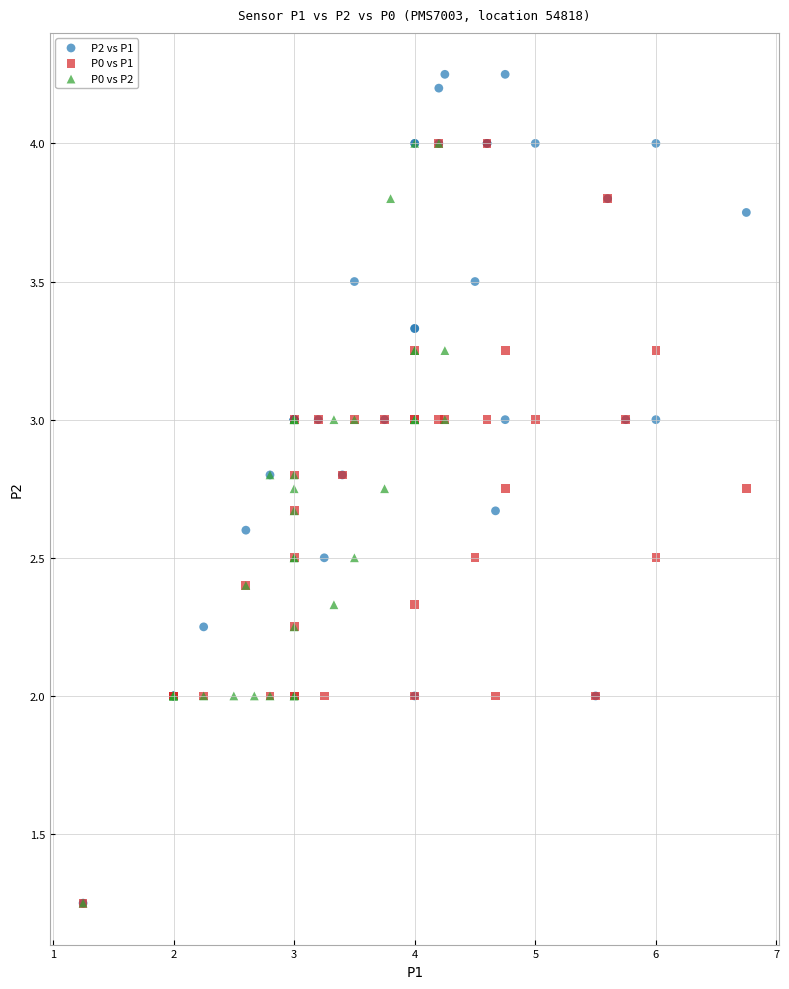

Which series contains the highest Y value?

P2 vs P1